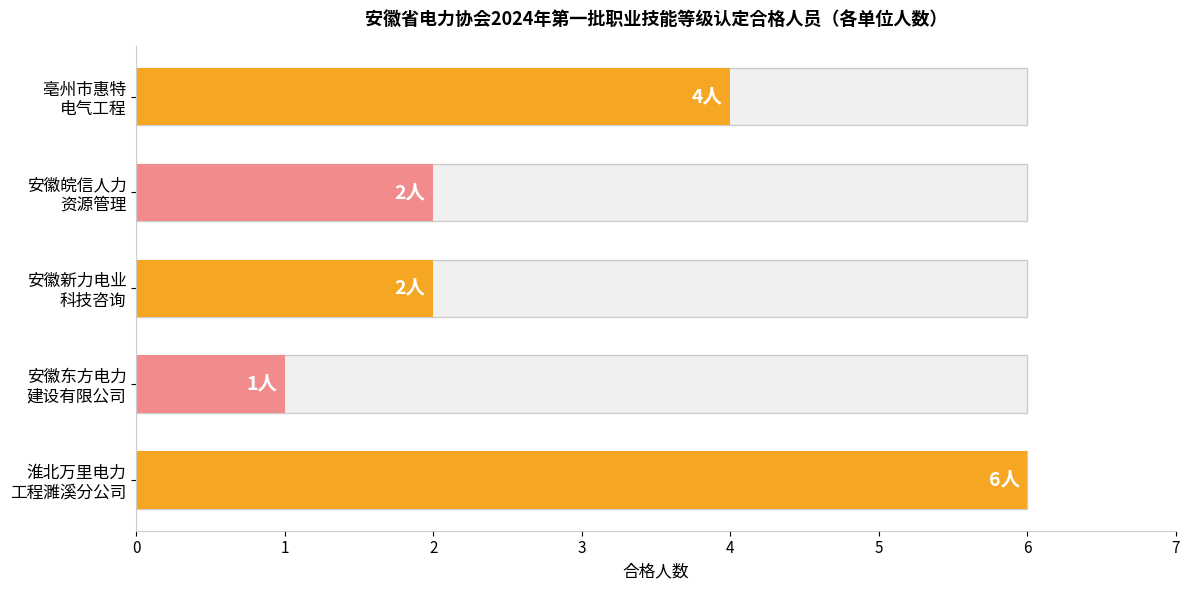

Is it true that the value at 淮北万里电力 工程濉溪分公司 is 1?

False